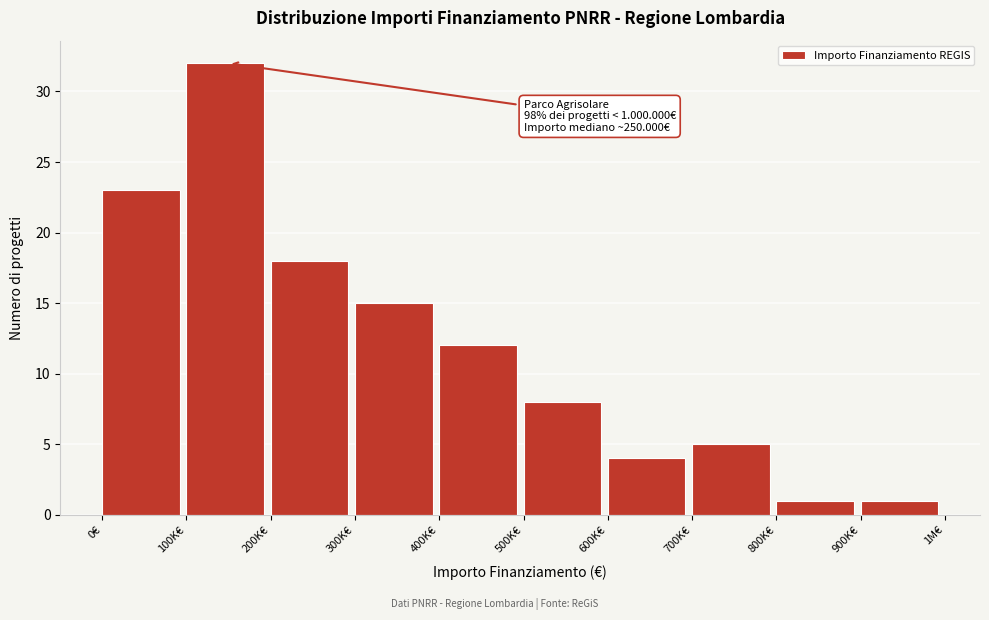

Reading right to left, what are all the values shown in this chart?

1	1	5	4	8	12	15	18	32	23